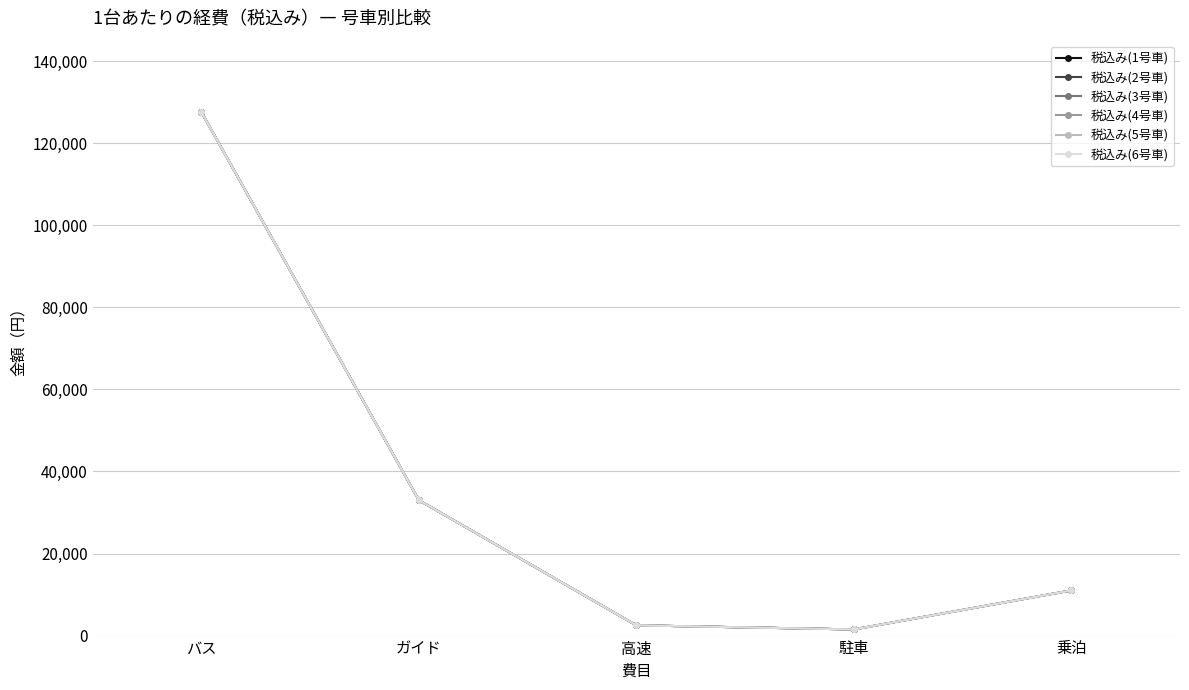

What is the total value across all series at 高速?

15000